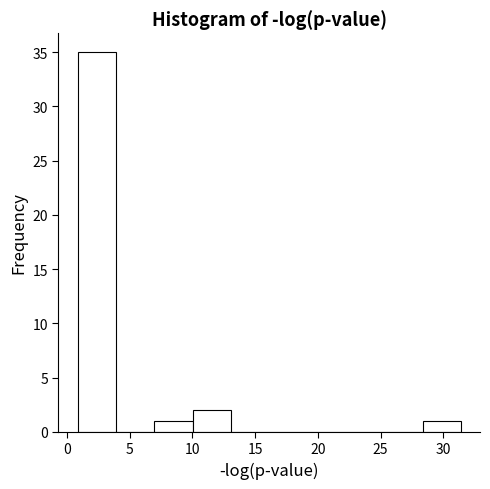

Reading left to right, list every bar in this chart as the range it spans on the x-axis followed by its height. Neither the bar edges nor the heights are printed on the chart, so give them approximately, as read against the axes.

1.0 to 4.0: 35
4.0 to 7.0: 0
7.0 to 10.0: 1
10.0 to 13.0: 2
13.0 to 16.0: 0
16.0 to 19.0: 0
19.0 to 22.0: 0
22.0 to 25.5: 0
25.5 to 28.5: 0
28.5 to 31.5: 1